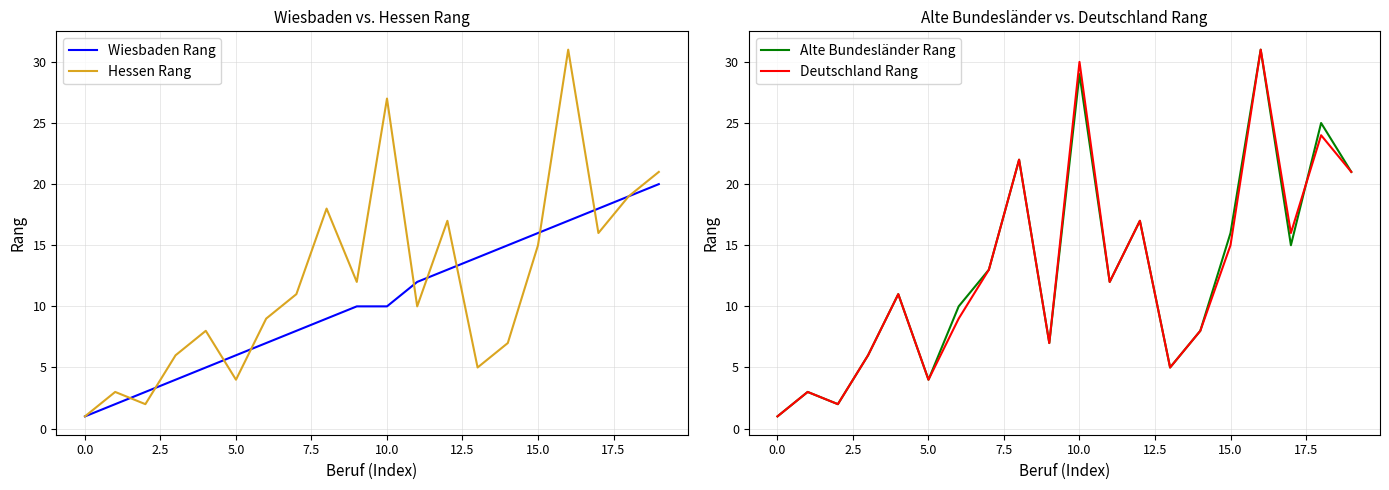

How many data points in Hessen Rang are less than 11?

10